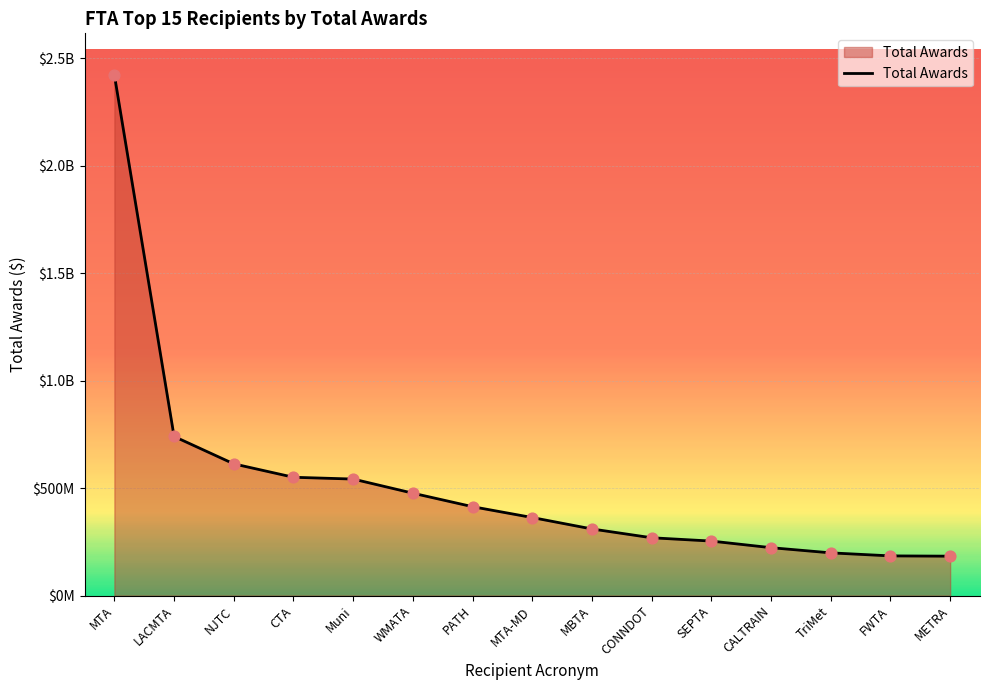

Between MTA and CTA, which is larger?

MTA